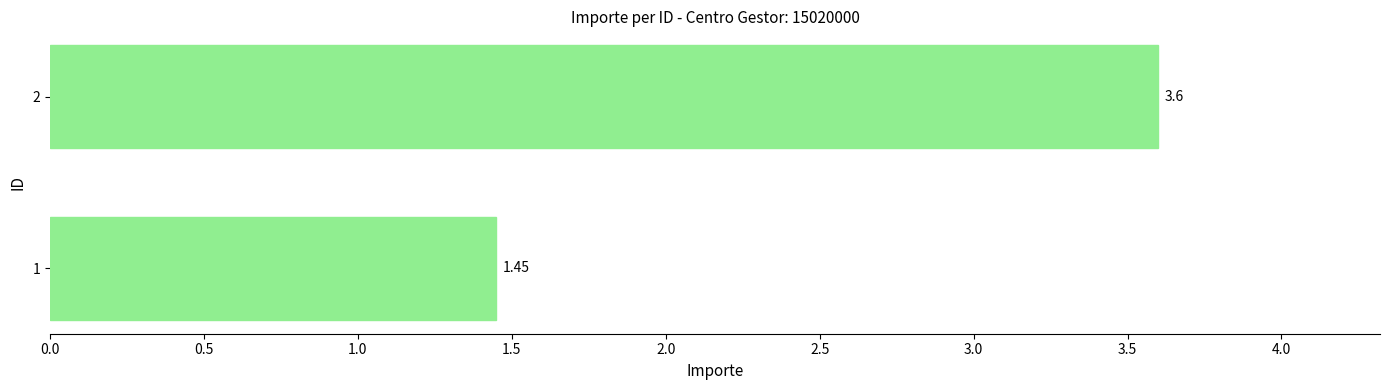

Which label corresponds to the largest value in the chart?

2